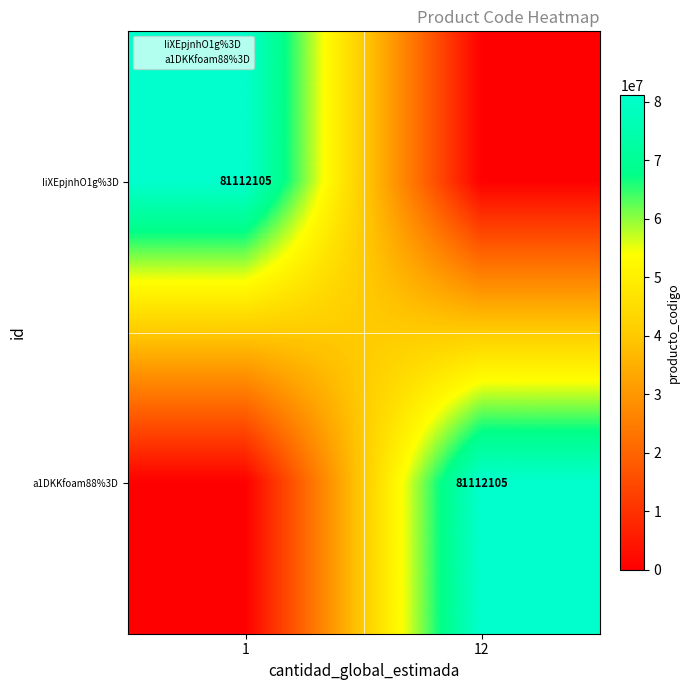

Is the value of IiXEpjnhO1g%3D at 1 greater than the value of a1DKKfoam88%3D at 1?

Yes